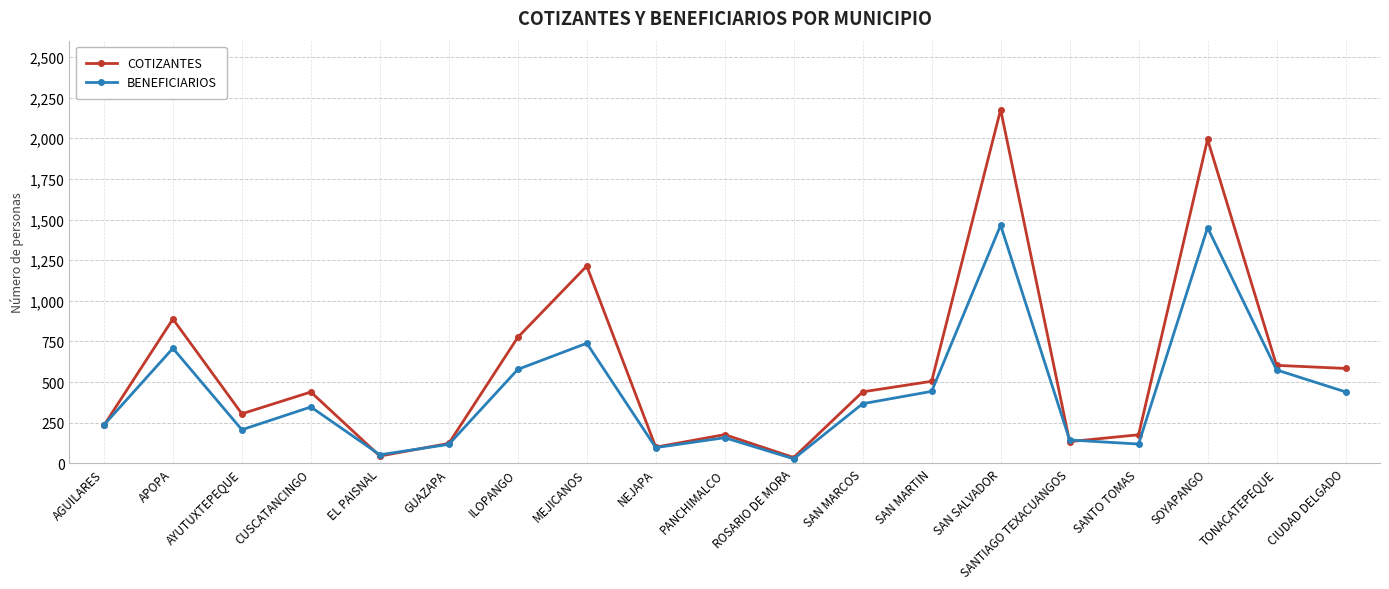

The COTIZANTES series shows 118 at AYUTUXTEPEQUE. True or false?

False